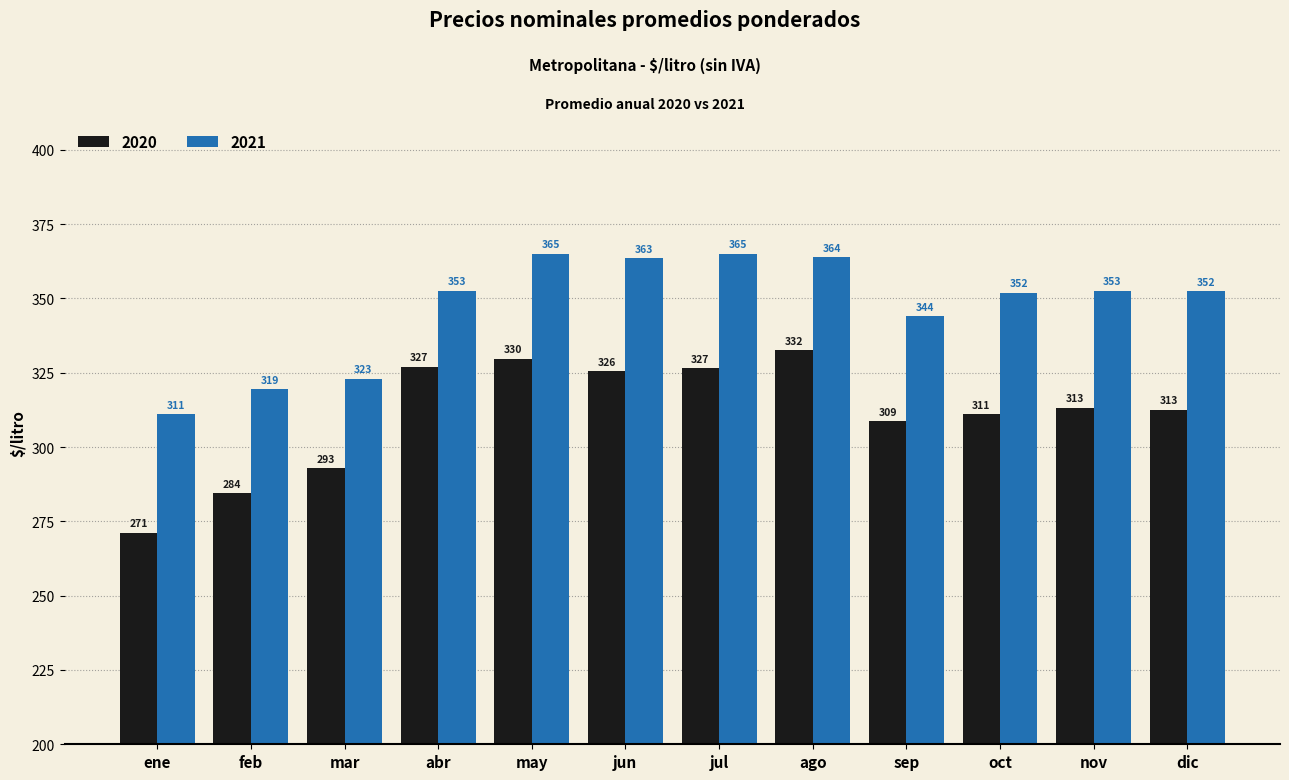

Is the value of 2021 at jun greater than the value of 2020 at sep?

Yes